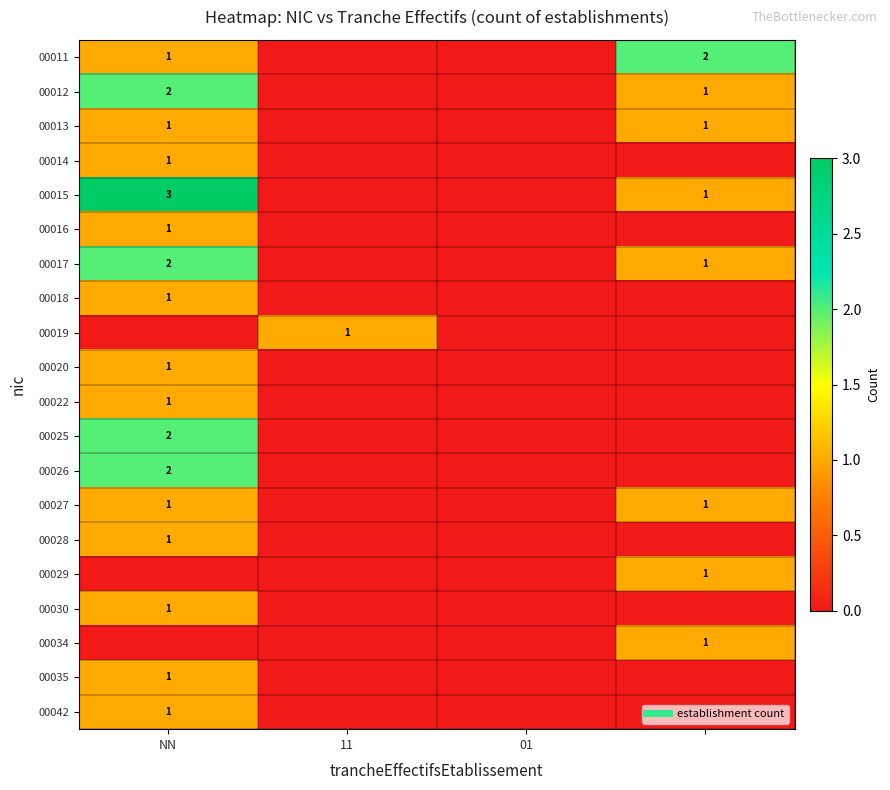

Which has a higher value, 01 or 3?

3